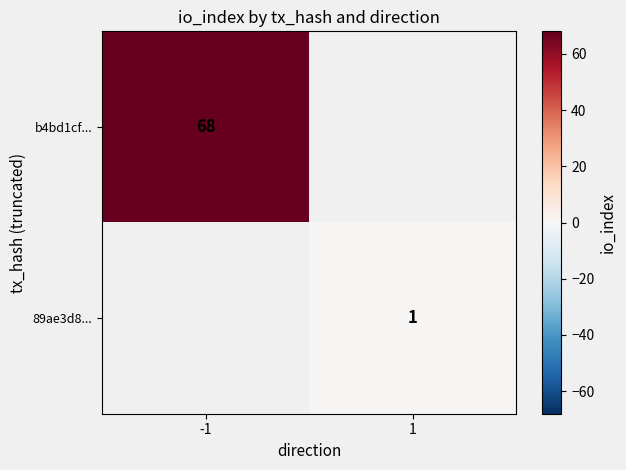

True or false: b4bd1cf... has a value of 101 at -1.

False